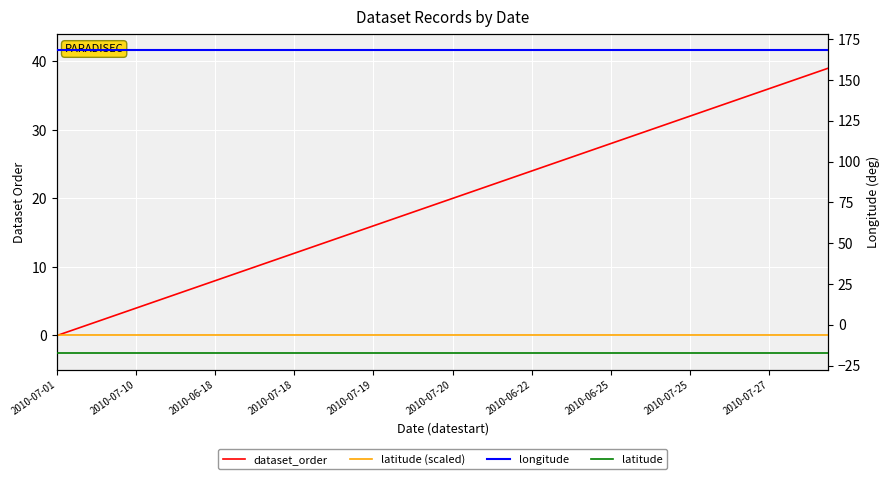

What is the difference between the highest and lowest values at 34?

185.8